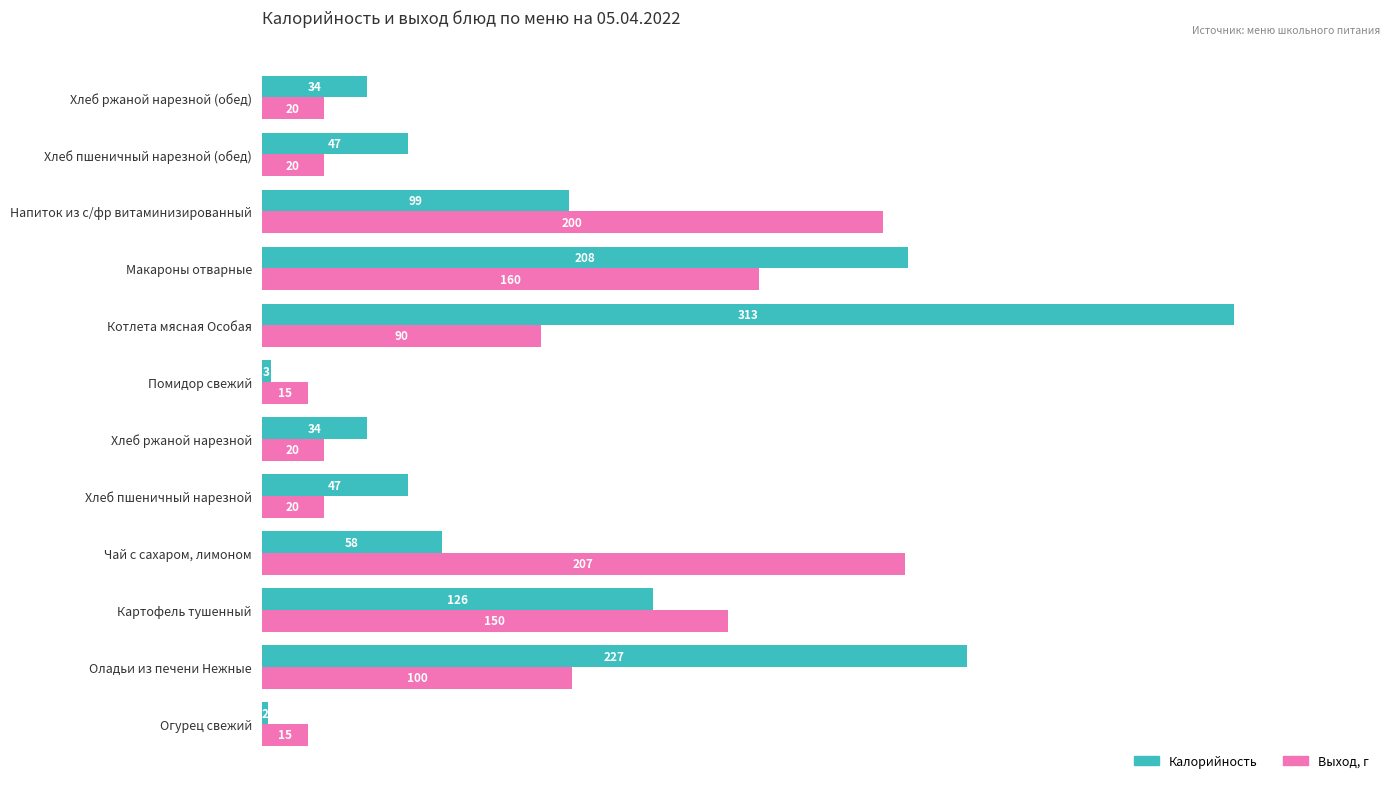

At which label does Калорийность reach its peak?

Котлета мясная Особая